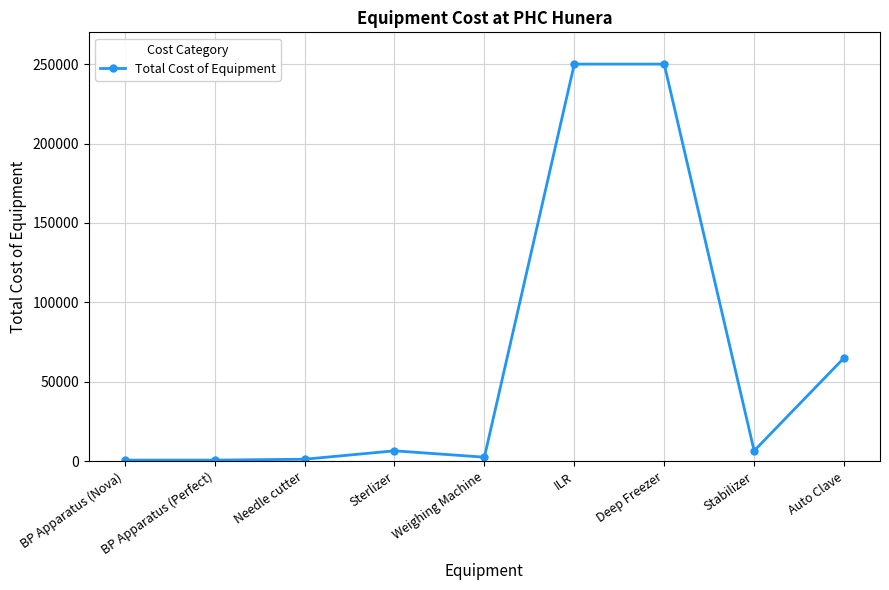

Between BP Apparatus (Perfect) and Sterlizer, which is larger?

Sterlizer